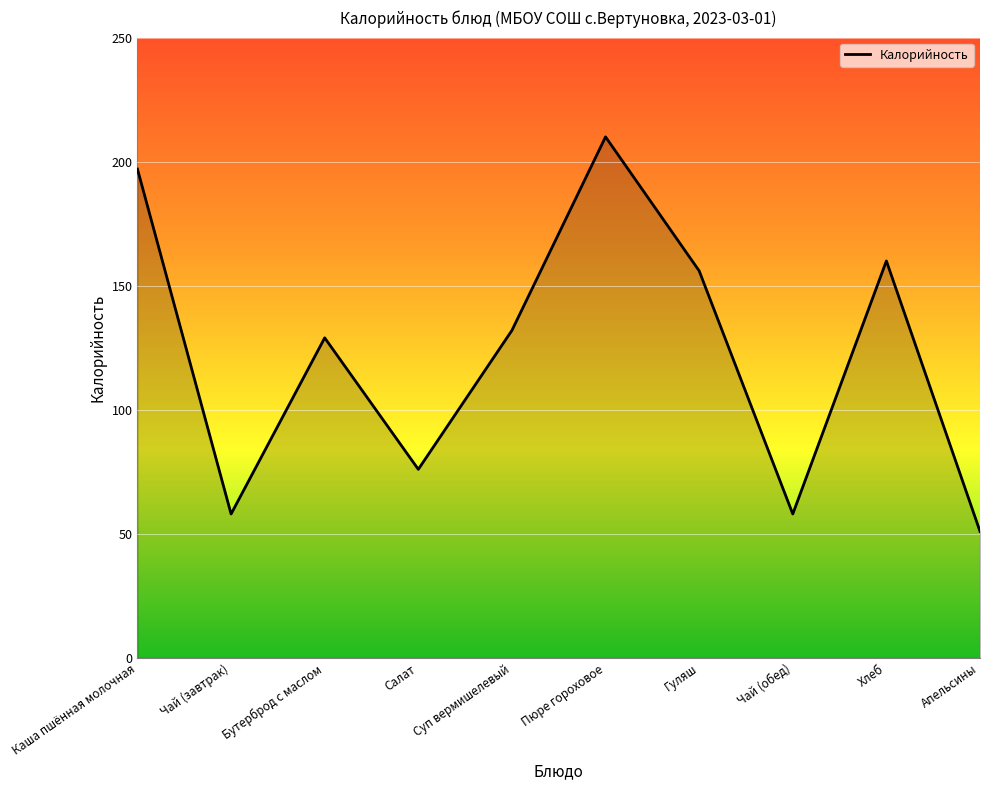

What is the difference between the maximum and second lowest values?

152